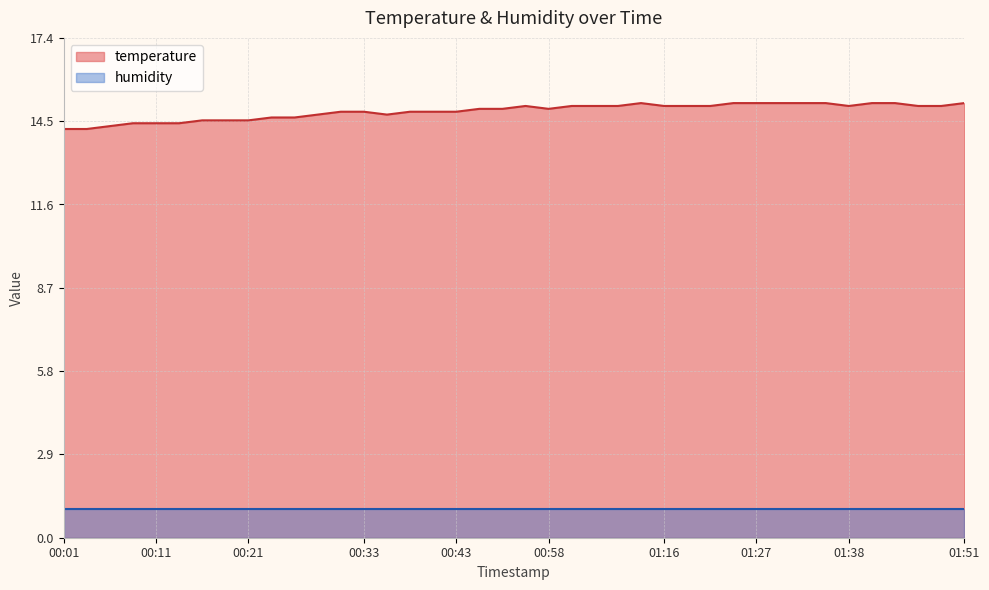

Is it true that the value at 00:26 is 25.3?

False